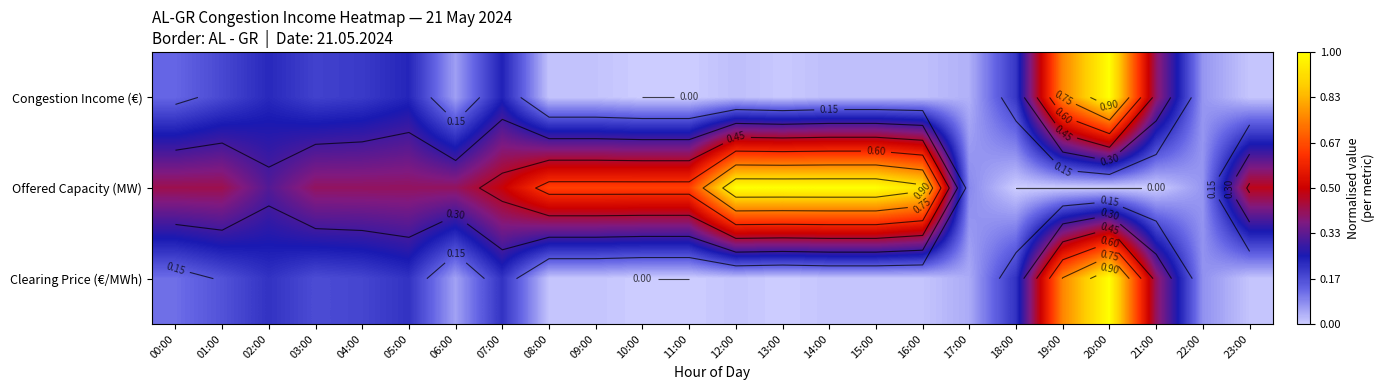

Where is Congestion Income (€) nearest to the value 0?

10:00